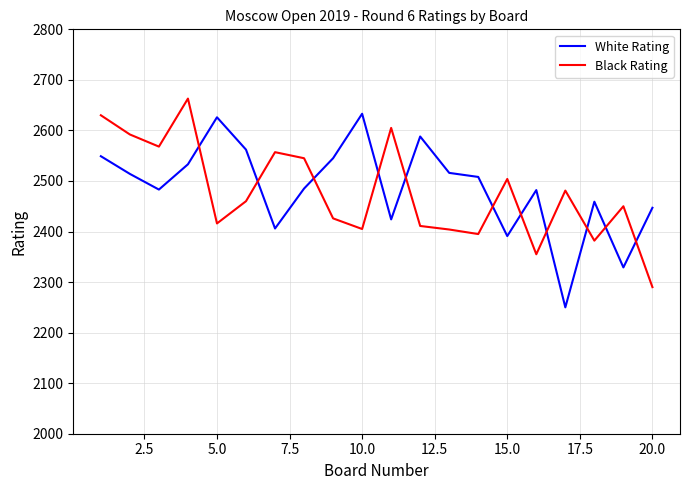

How many times do Black Rating and White Rating cross each other?

11